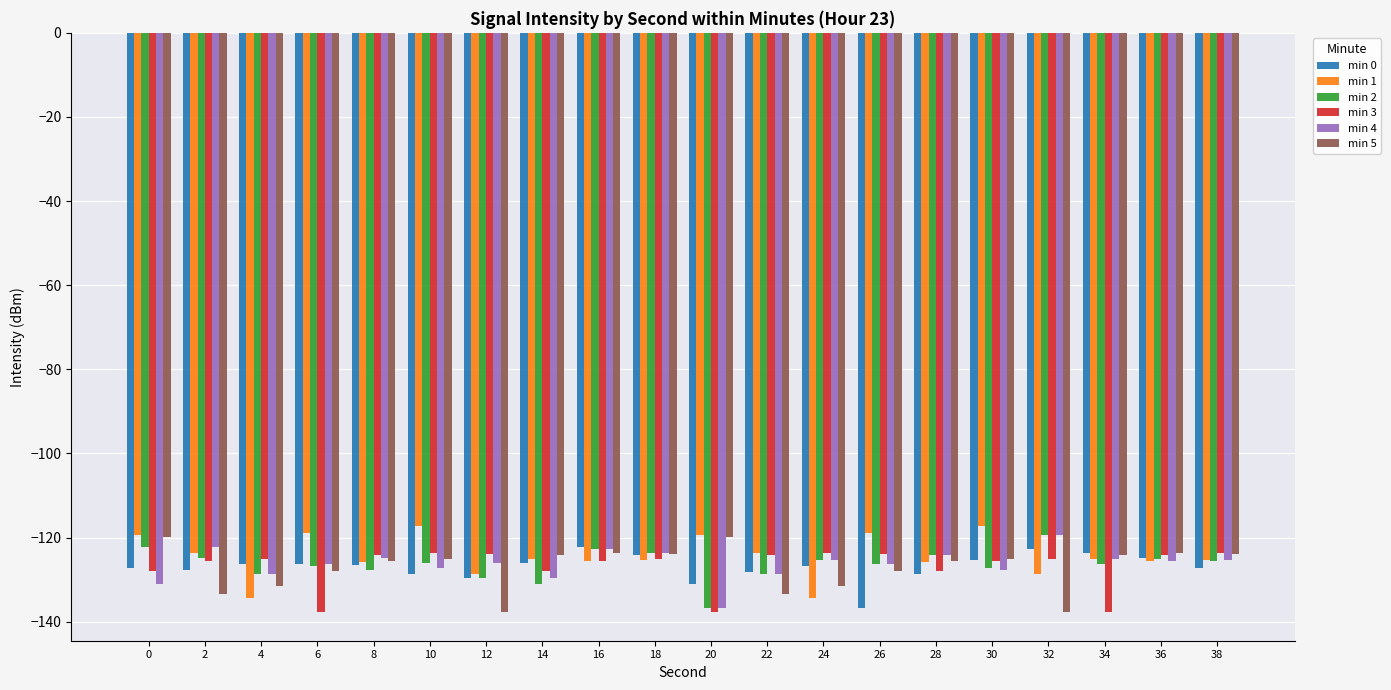

What is the spread (max minus min) of values at 26?

17.8